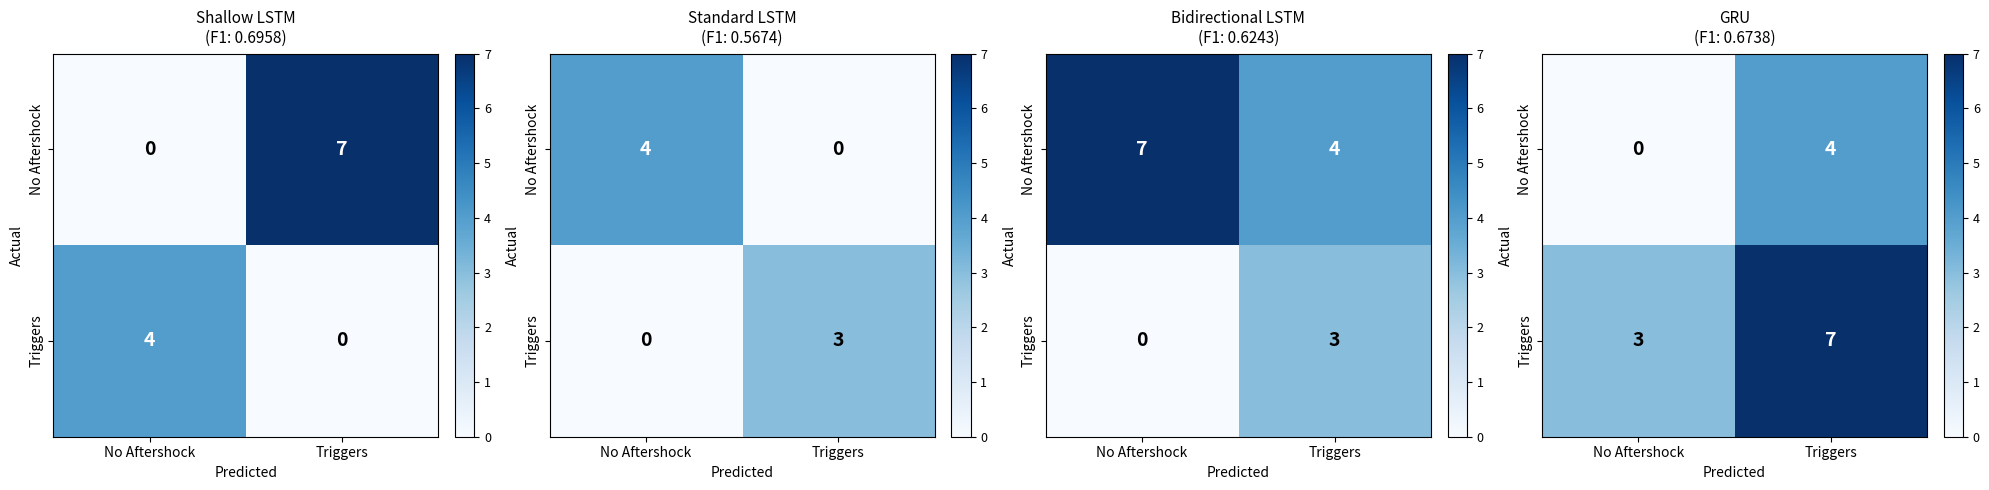

How many data points does each series have?

2